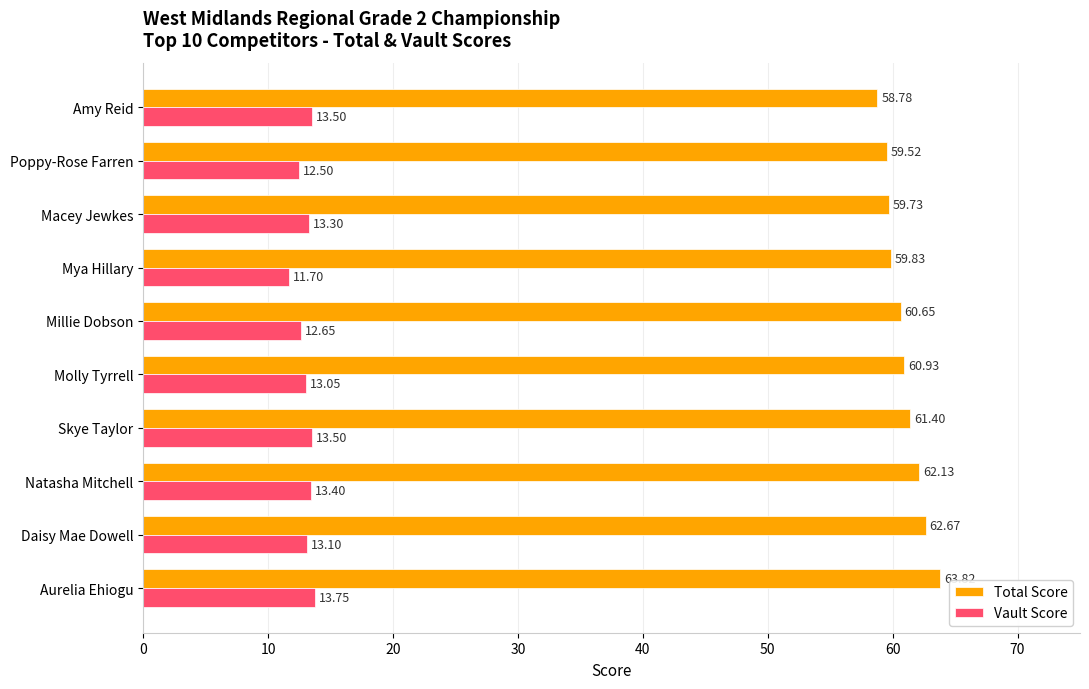

Where is Vault Score nearest to the value 12?

Mya Hillary